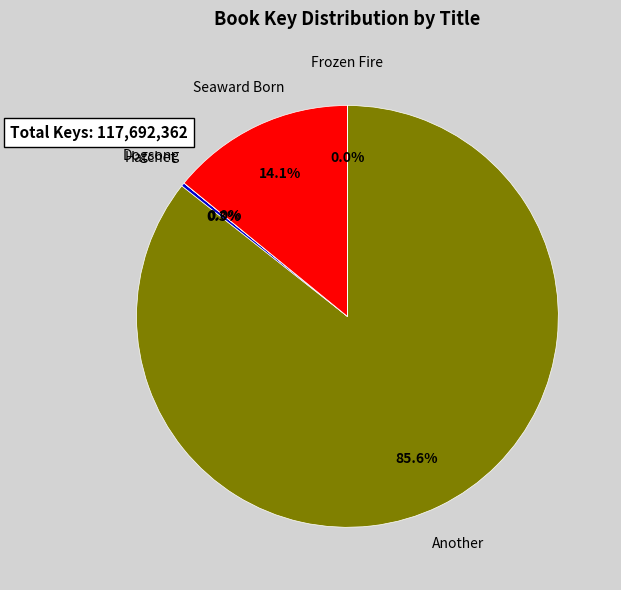

What percentage do Another and Seaward Born together represent?

99.7%